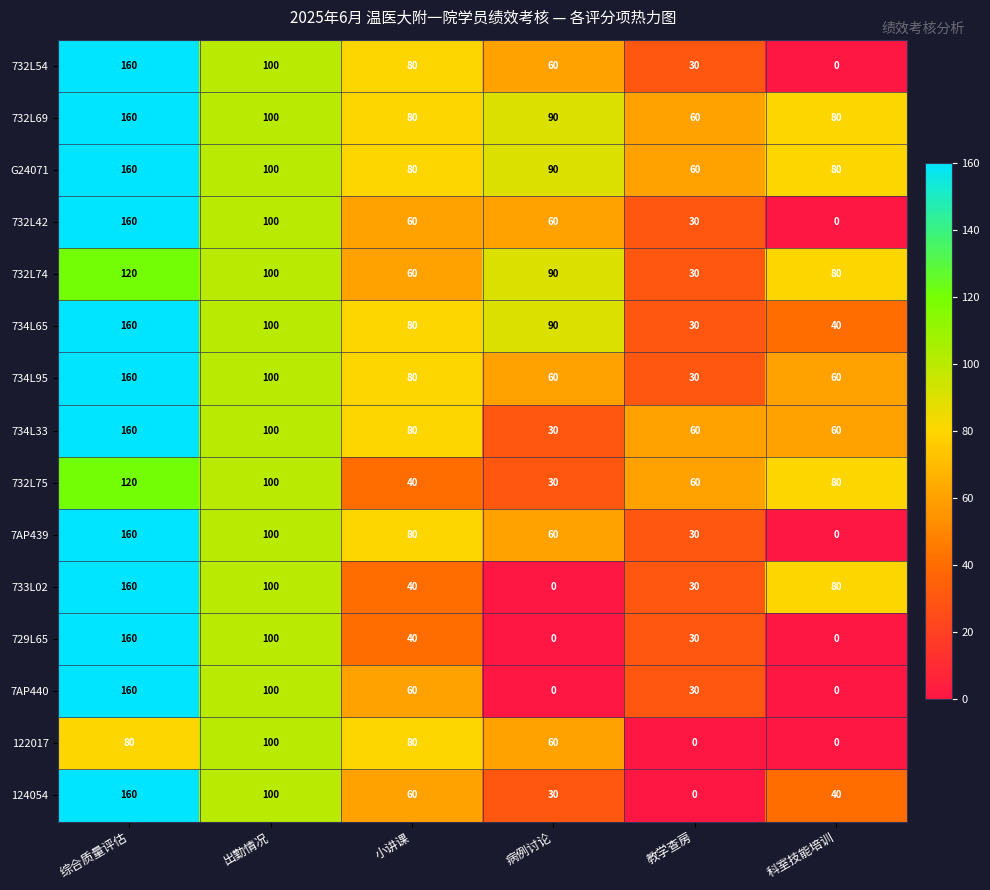

What is the difference between the maximum and second lowest values in the 122017 series?

100